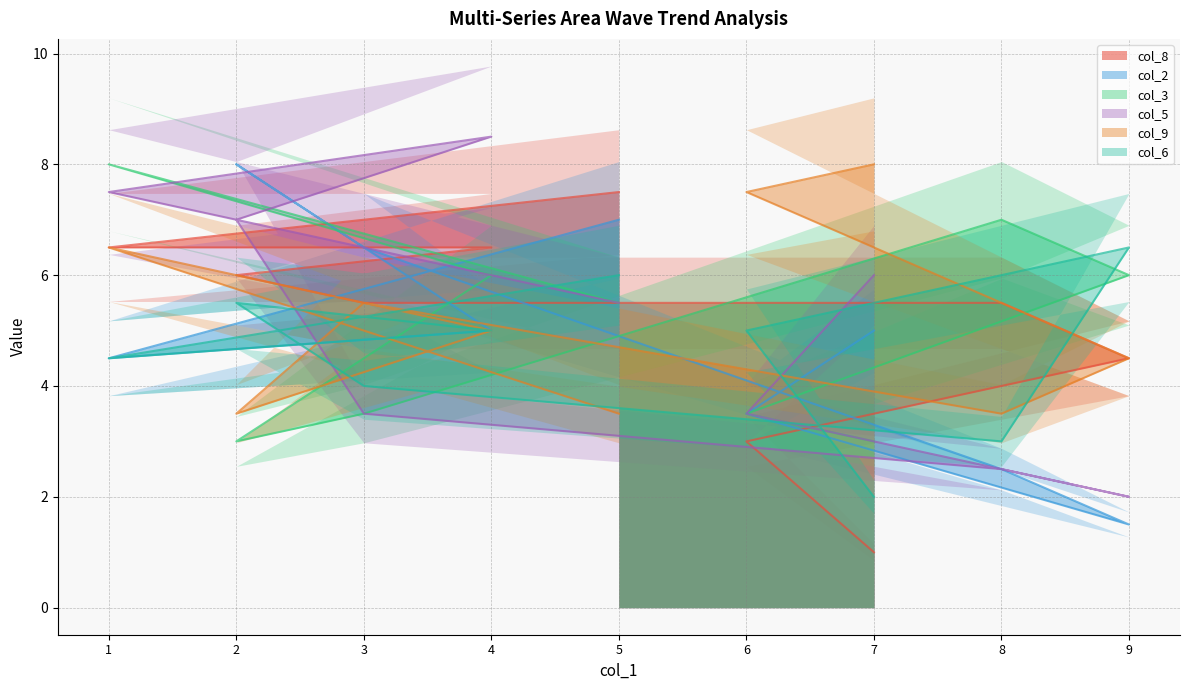

Which series has the largest total across all categories?

col_8